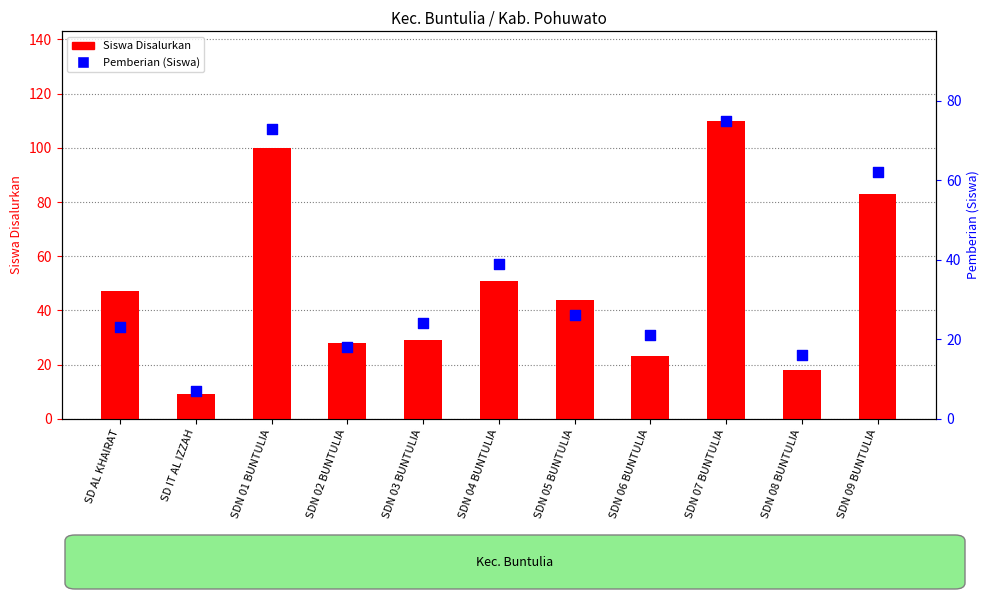

At how many categories does at least one series exceed 35?

6